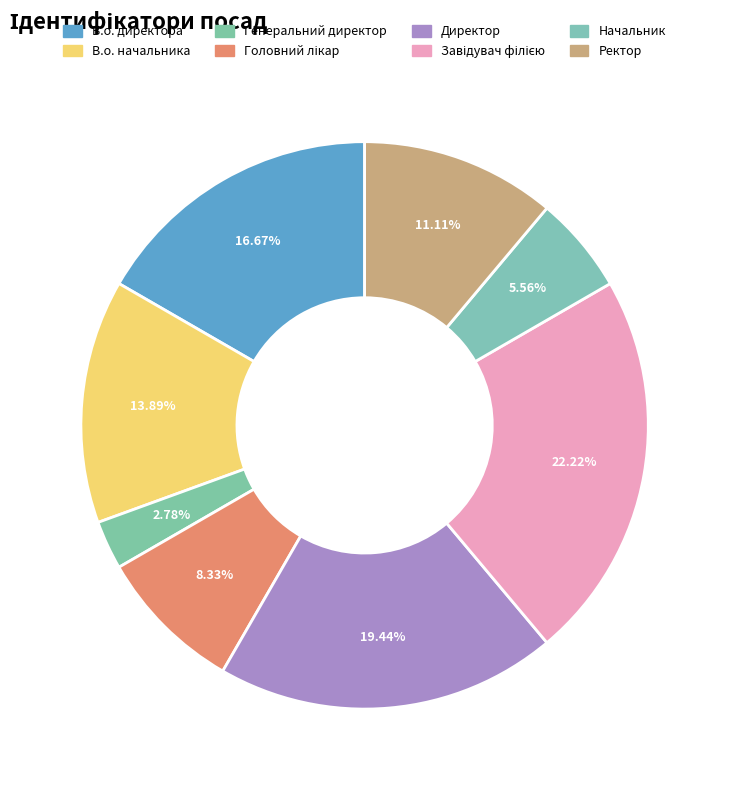

Is В.о. директора the majority of the pie?

No